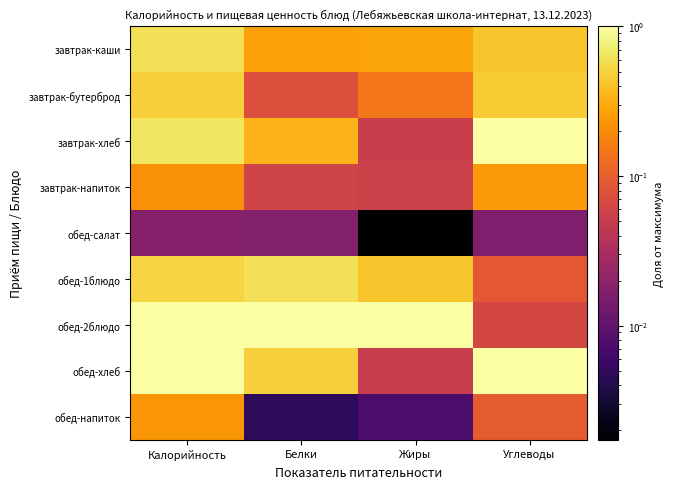

What is the total value across all series at Углеводы?

3.4